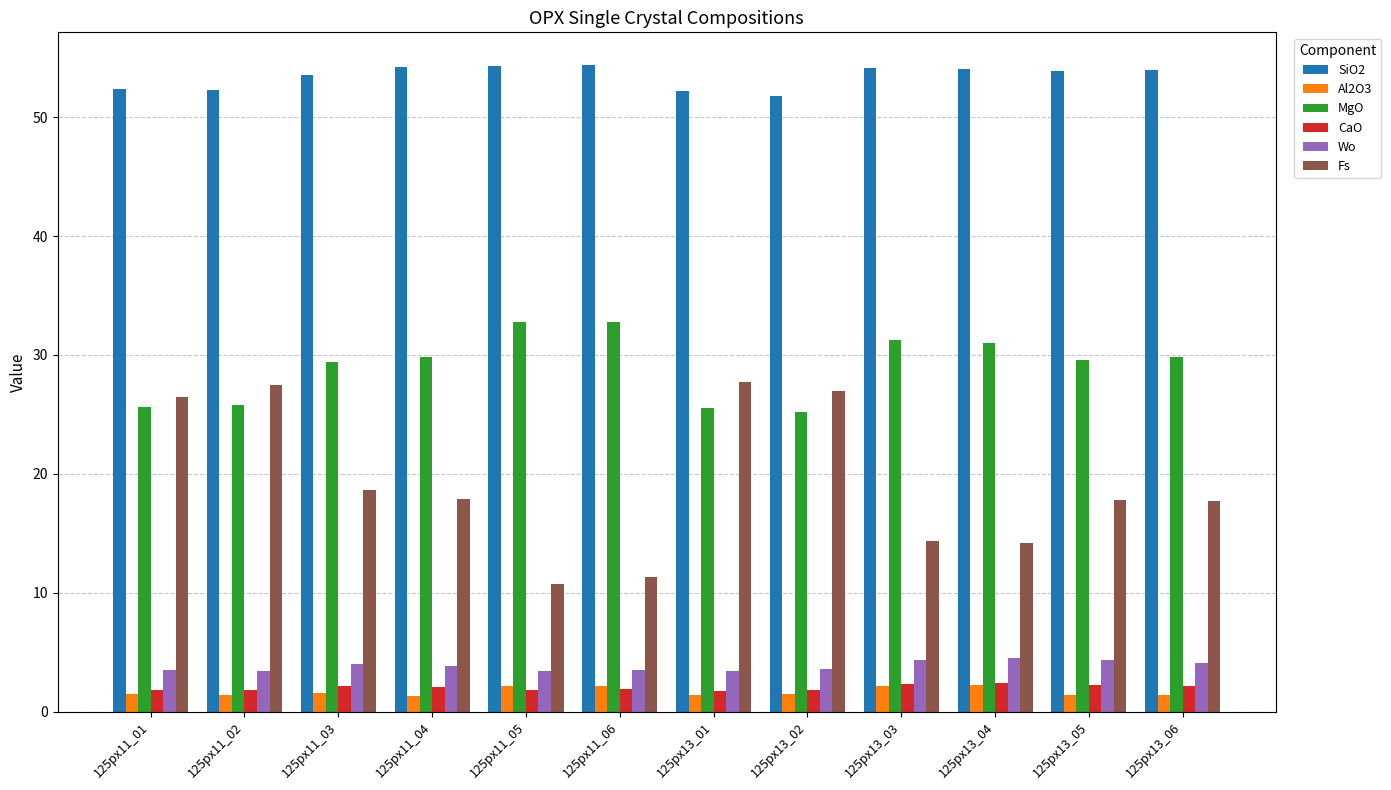

At how many categories does at least one series exceed 9?

12